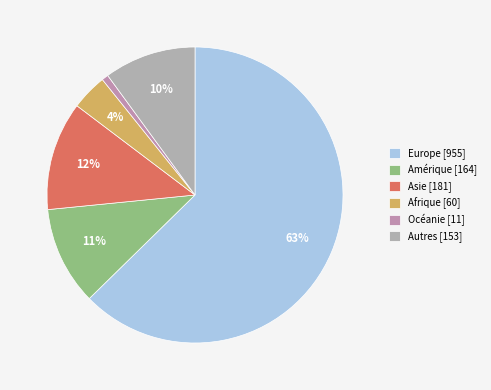

Is the sum of Afrique and Océanie greater than half?

No